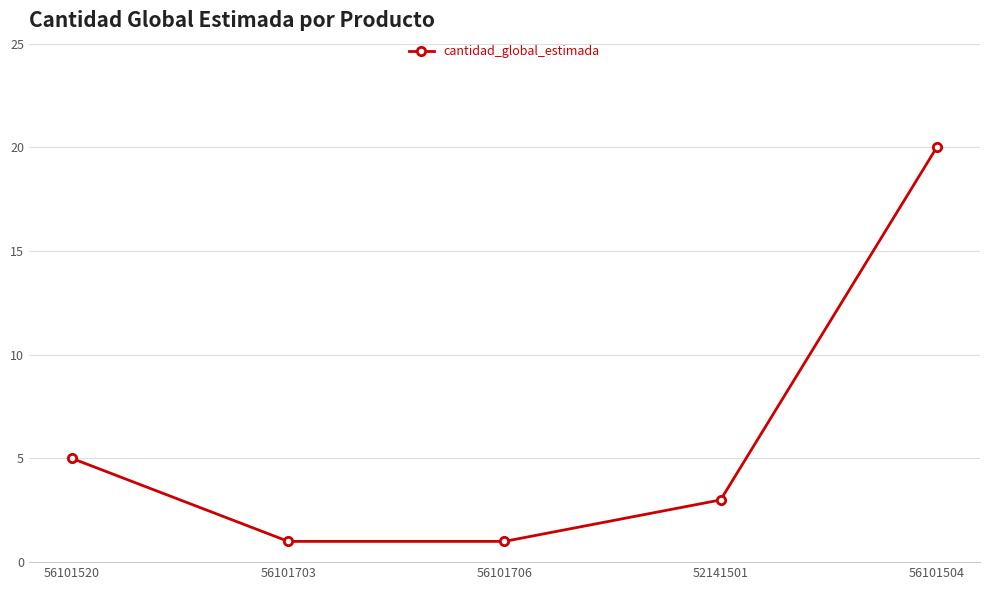

What is the change in value from 56101520 to 56101703?

-4